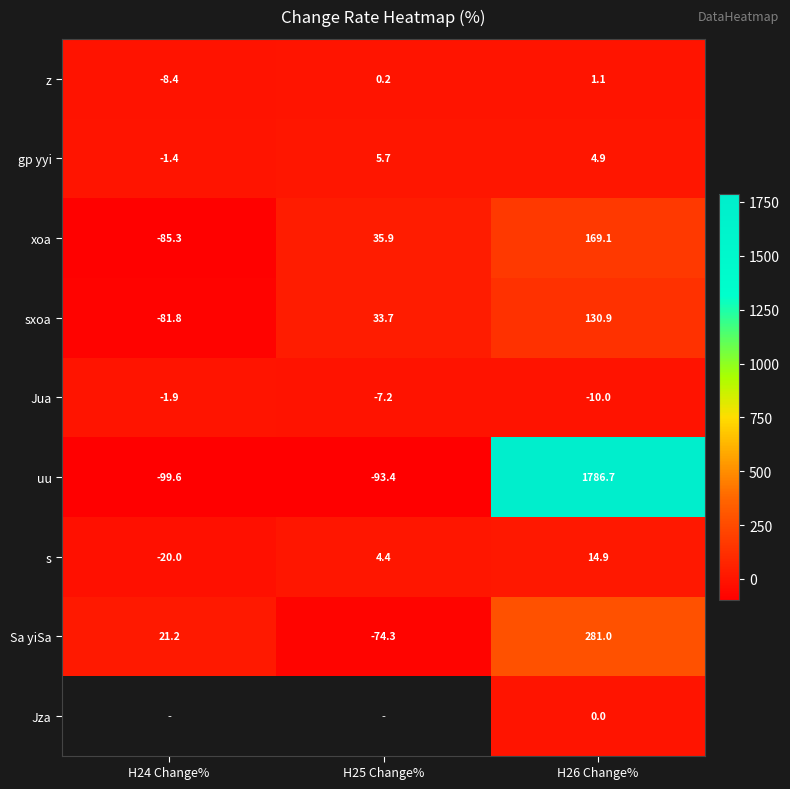

What is the greatest value displayed?

1786.7